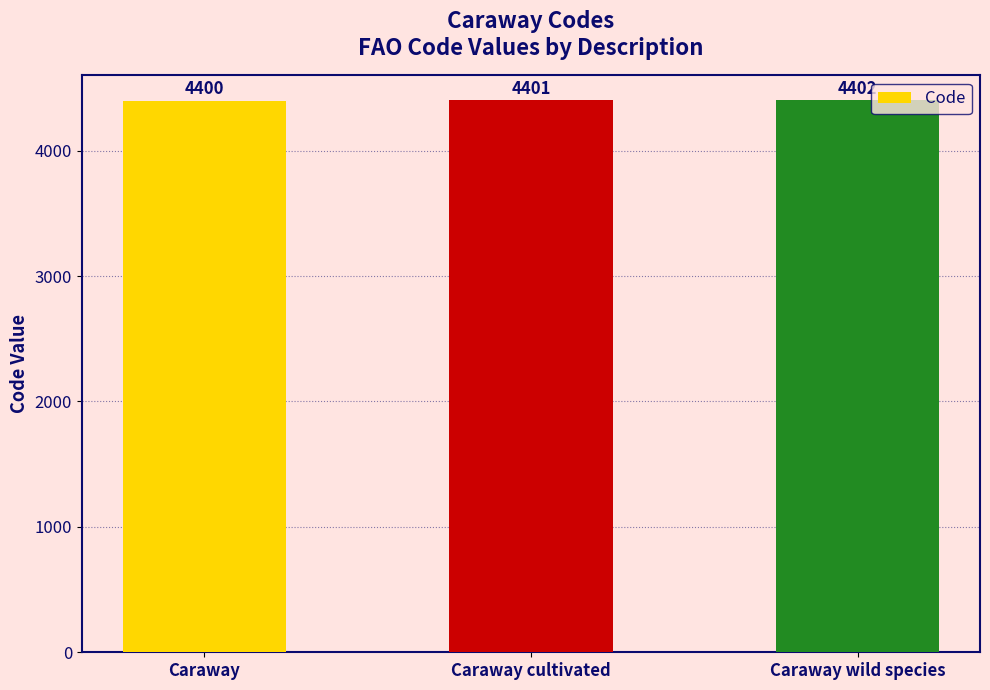

What position from the right is Caraway cultivated?

2